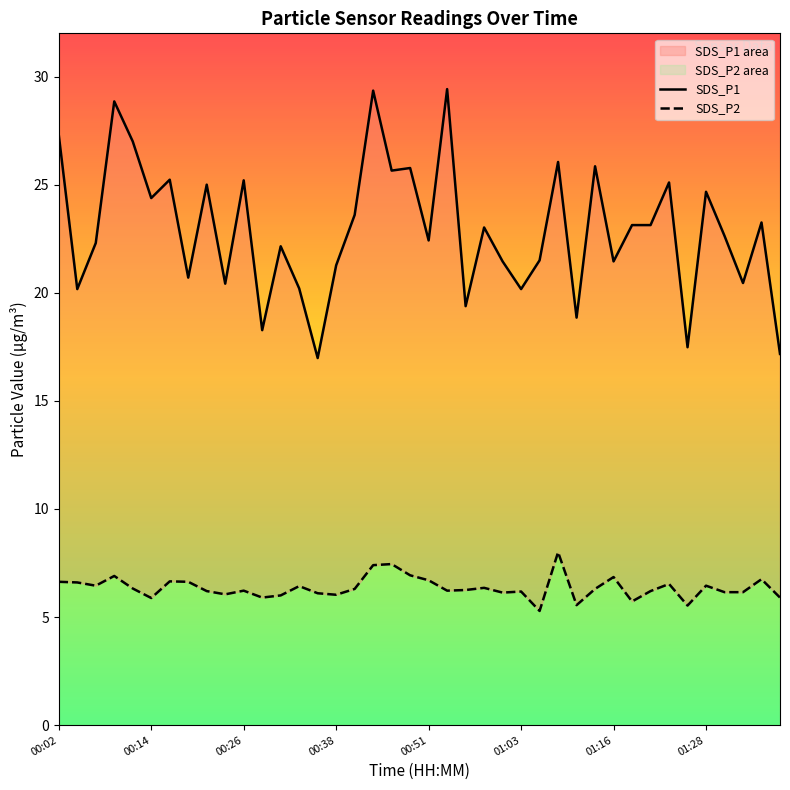

At 21, list the series in order from smallest to largest.

SDS_P2, SDS_P1